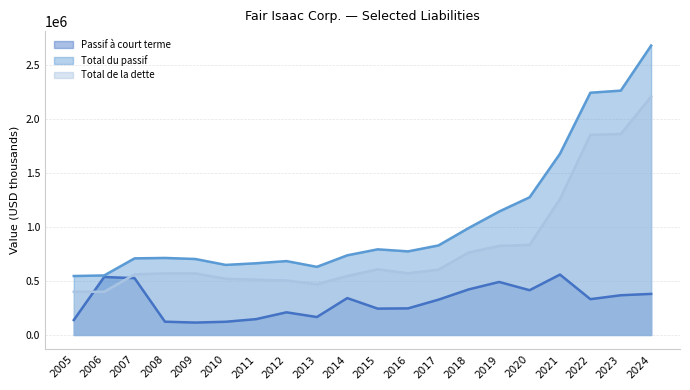

Reading left to right, extract all data points from this chart.

Passif à court terme: 2005=138157	2006=537029	2007=525924	2008=122631	2009=114588	2010=122147	2011=146498	2012=209605	2013=165880	2014=341404	2015=243875	2016=246077	2017=326655	2018=422215	2019=490828	2020=414511	2021=559207	2022=331459	2023=367688	2024=380285
Total du passif: 2005=545967	2006=551177	2007=709457	2008=713312	2009=703619	2010=648802	2011=663974	2012=684205	2013=630870	2014=737684	2015=793165	2016=774224	2017=829083	2018=991342	2019=1143681	2020=1275158	2021=1678718	2022=2243981	2023=2263271	2024=2680563
Total de la dette: 2005=400000	2006=400000	2007=560963	2008=570000	2009=570000	2010=520000	2011=512000	2012=504000	2013=470000	2014=546000	2015=608000	2016=571000	2017=604801	2018=763944	2019=824790	2020=834435	2021=1259018	2022=1853669	2023=1861658	2024=2209021